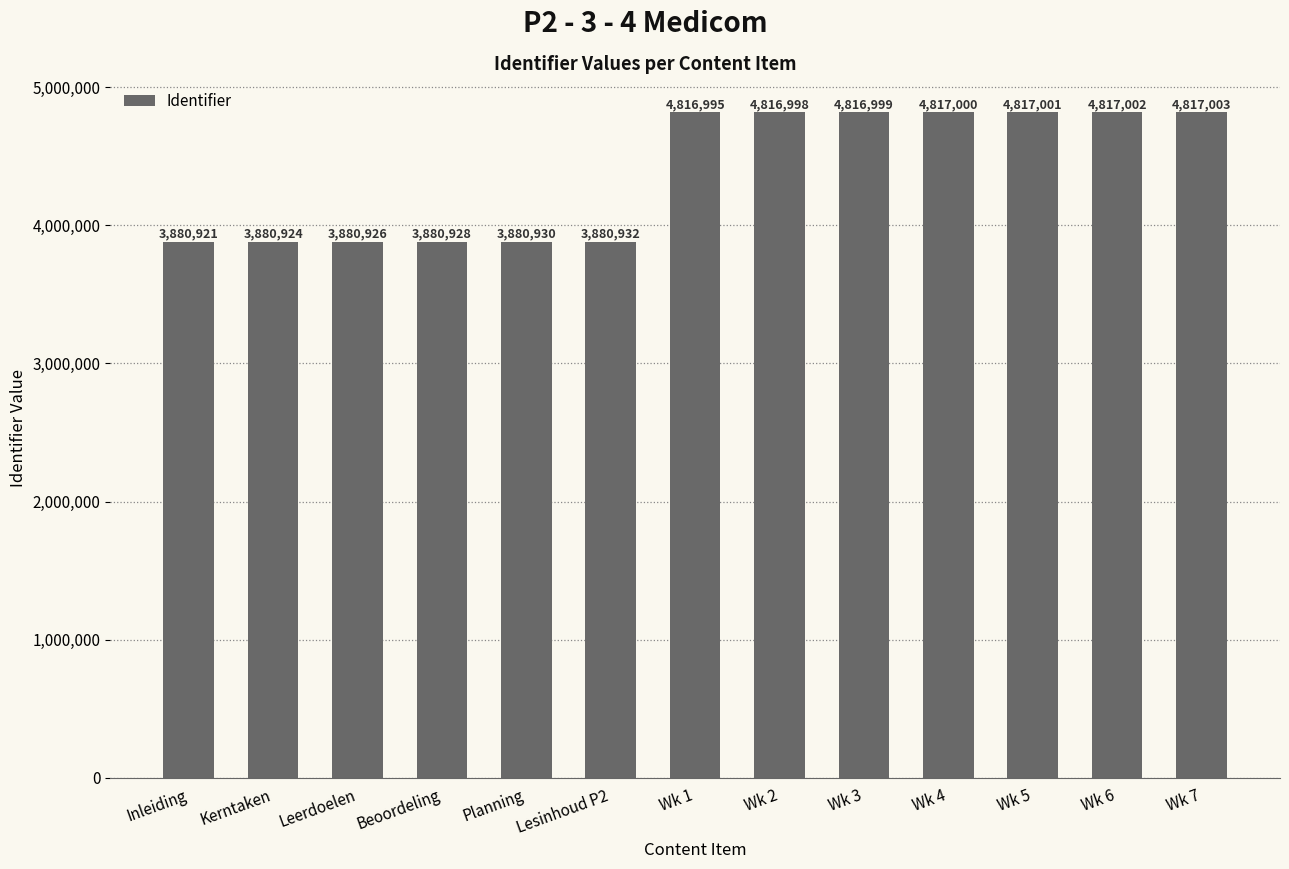

Does the chart contain any negative values?

No